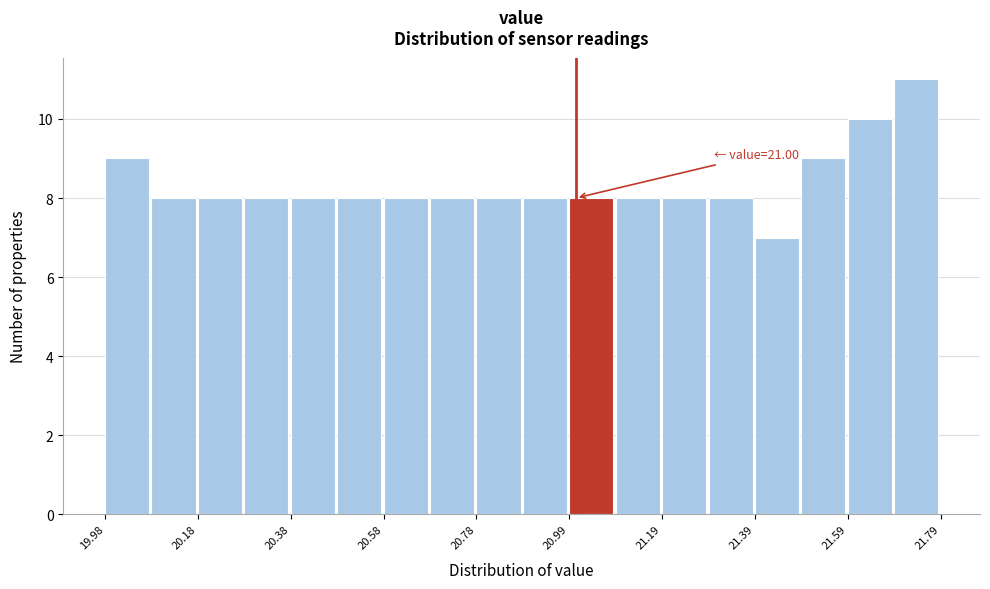

Read against the x-axis, roughly where is the centre of the tallest bar?

21.75